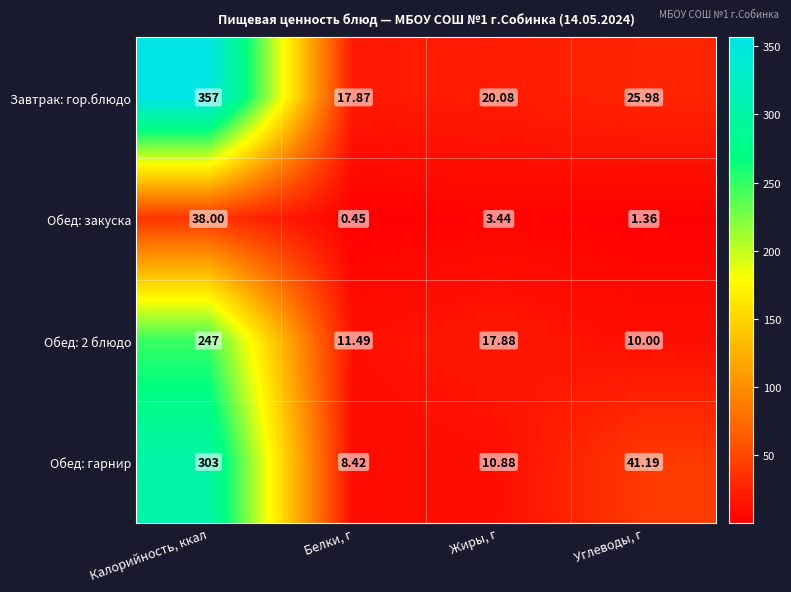

Rank the series by their maximum value, from lowest to highest.

Обед: закуска, Обед: 2 блюдо, Обед: гарнир, Завтрак: гор.блюдо